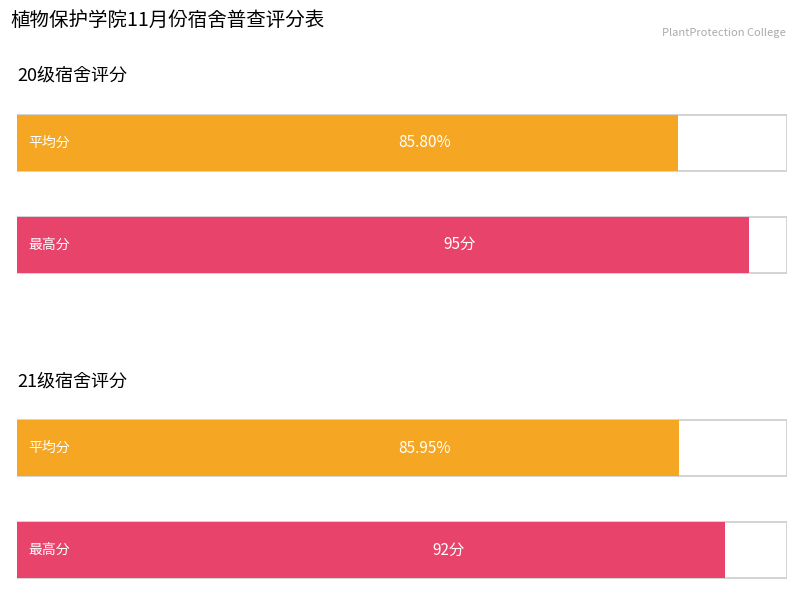

Between 10 and 13, which series saw the biggest shift?

21级